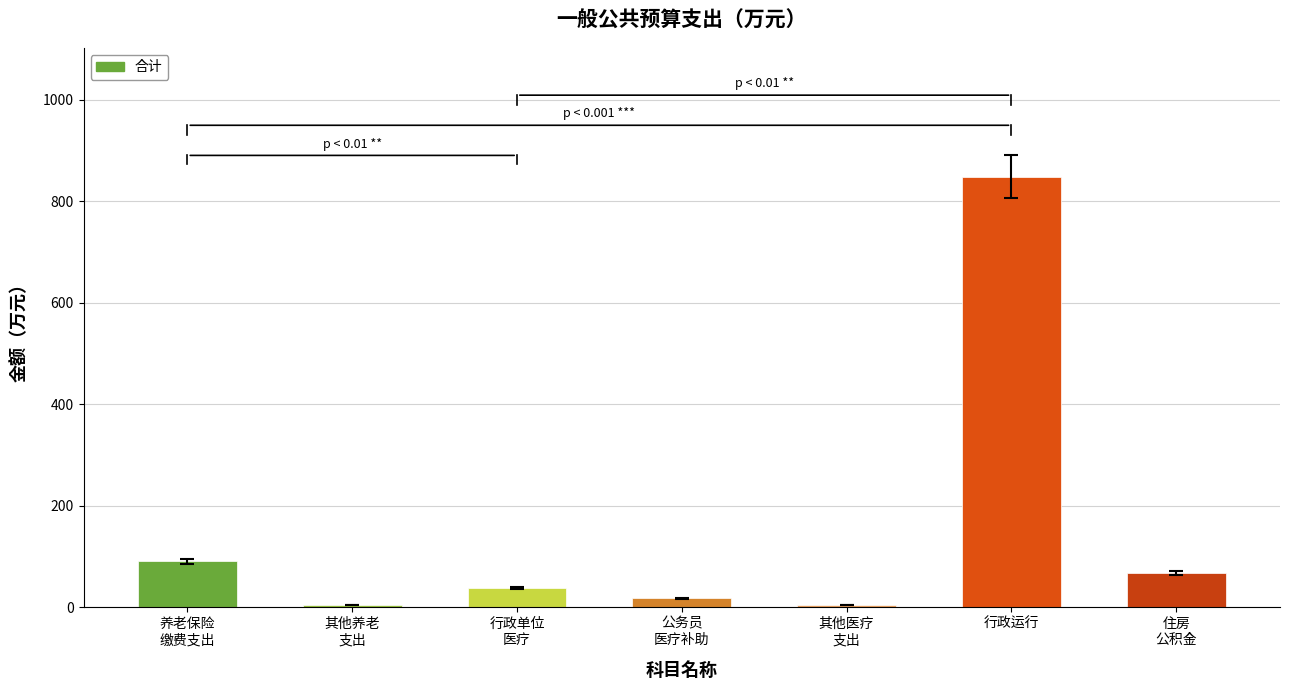

Between 行政单位
医疗 and 其他养老
支出, which is larger?

行政单位
医疗